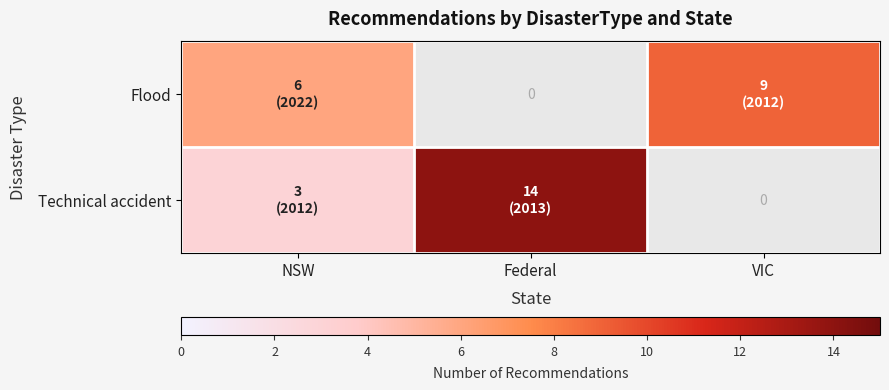

The Flood series shows 9.0 at VIC. True or false?

True